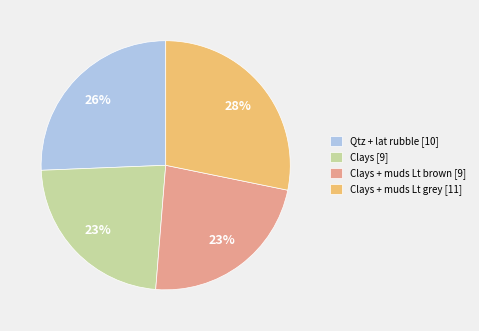

To the nearest percent, what is the average slice percentage?

25%